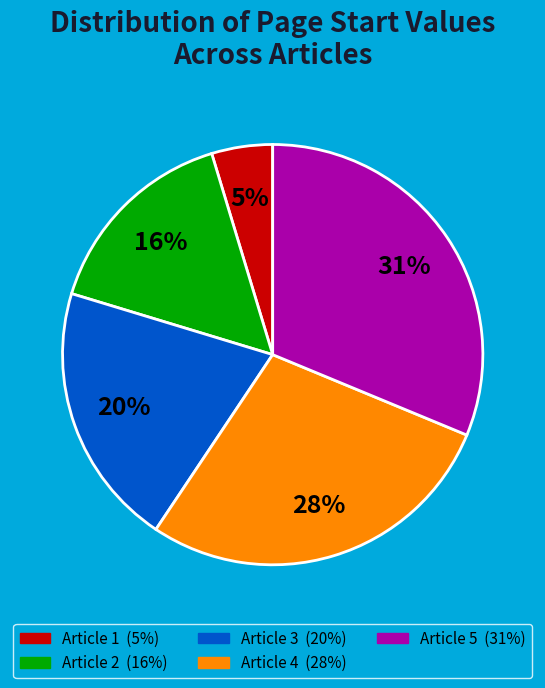

To the nearest percent, what is the average slice percentage?

20%